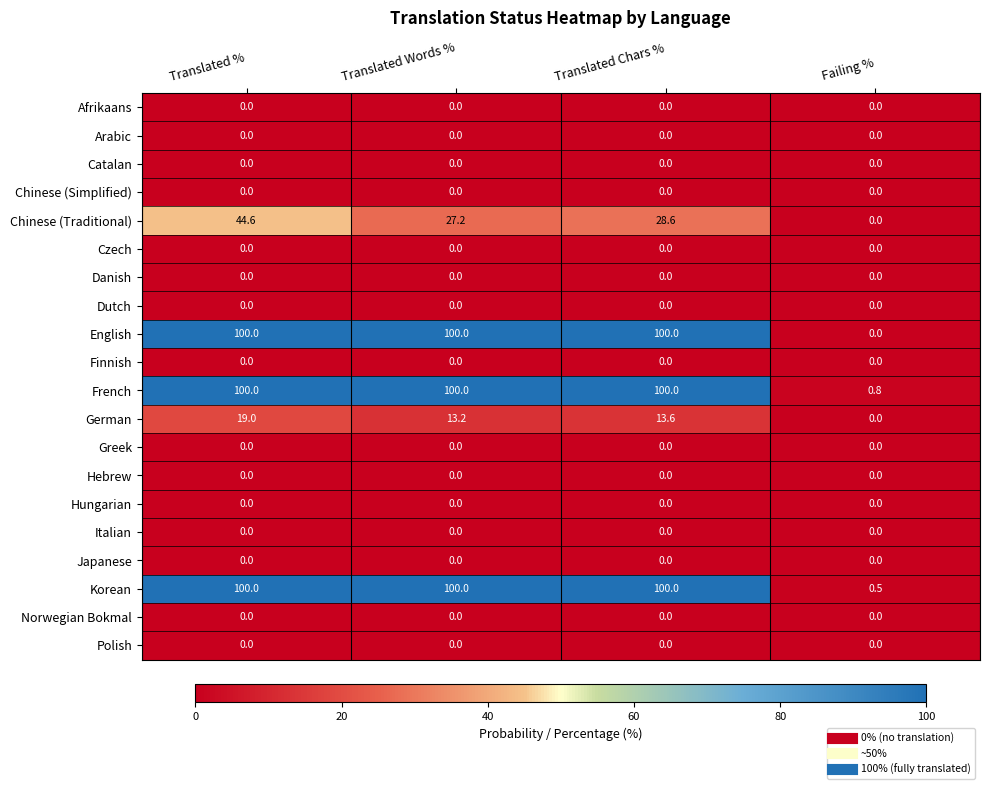

At which label does Chinese (Traditional) first exceed 28?

Translated %